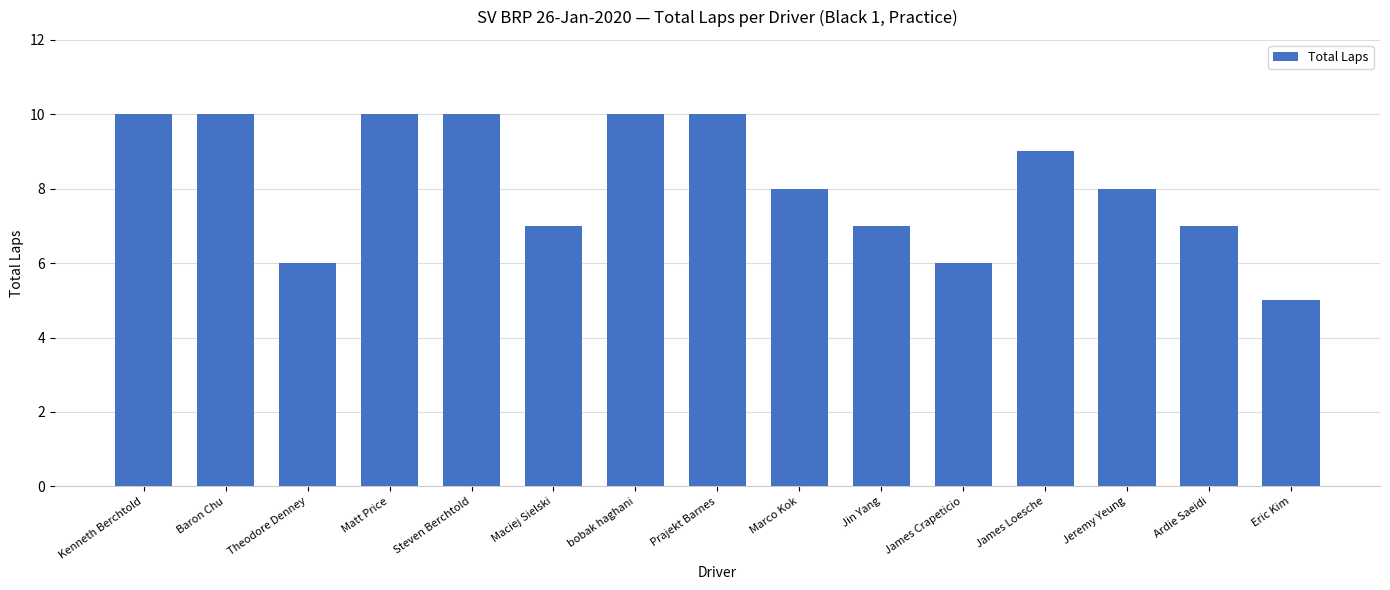

At which category does the chart reach its minimum across all series?

Eric Kim